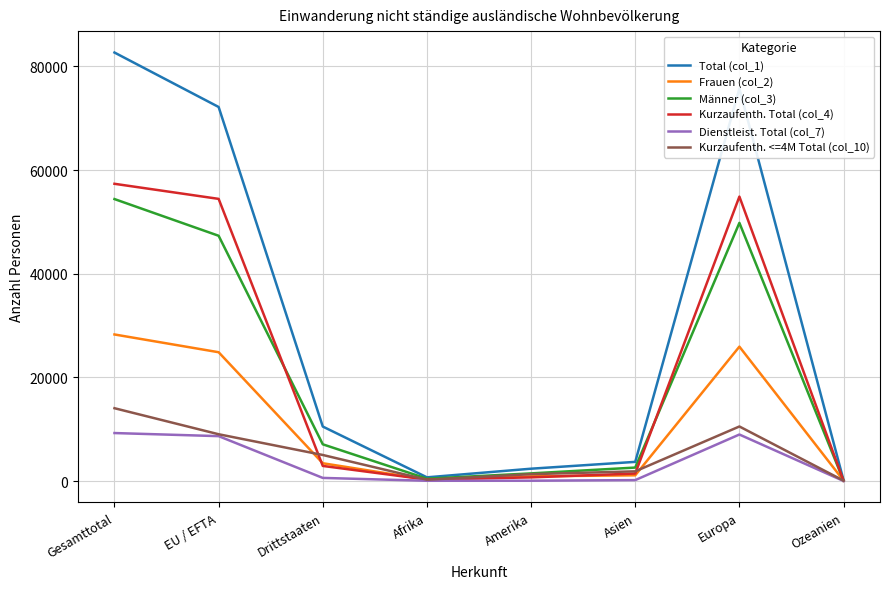

Is it true that Kurzaufenth. <=4M Total (col_10) equals 5022 at Drittstaaten?

True